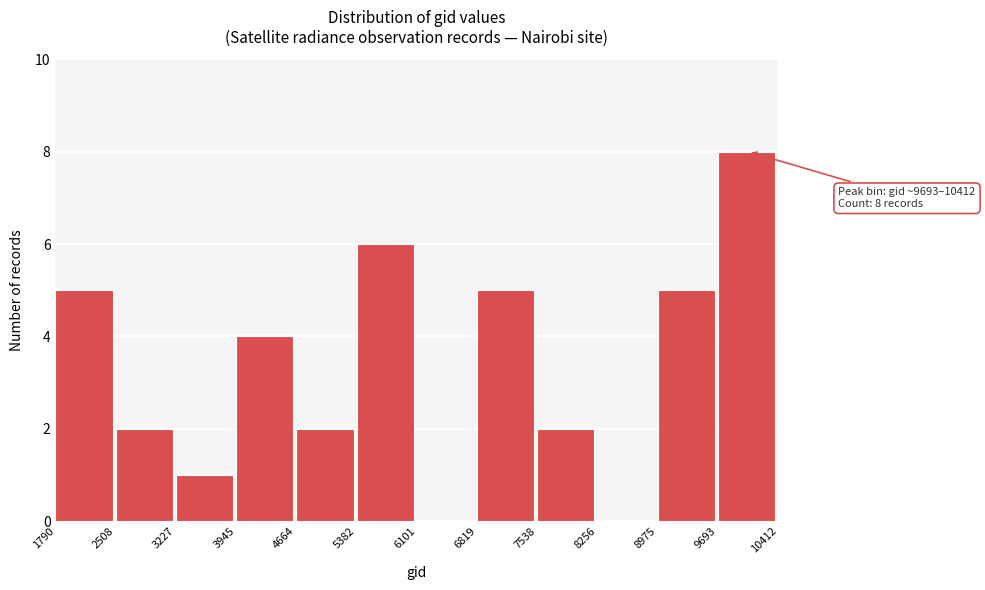

Over which range of the x-axis is the bar tallest?

9693 to 10412